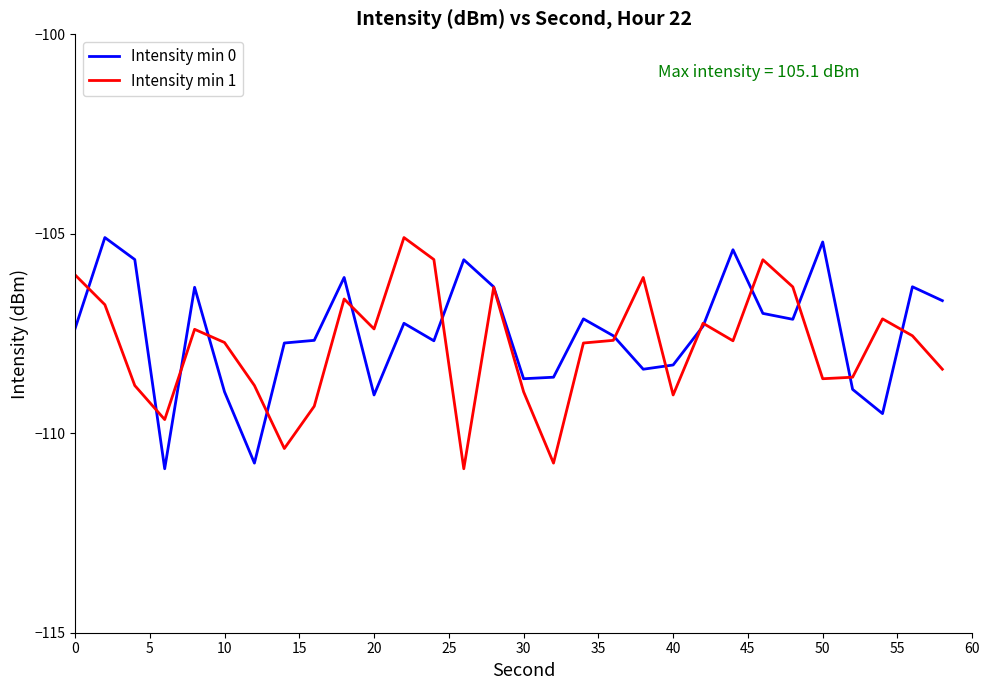

What is the smallest value displayed?

-110.9